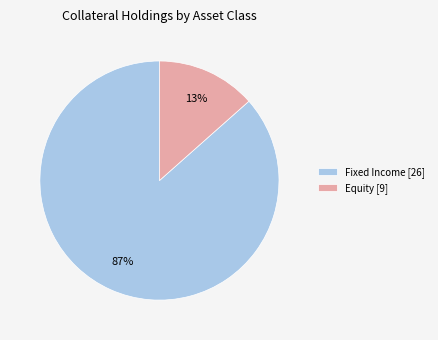

To the nearest percent, what is the average slice percentage?

50%